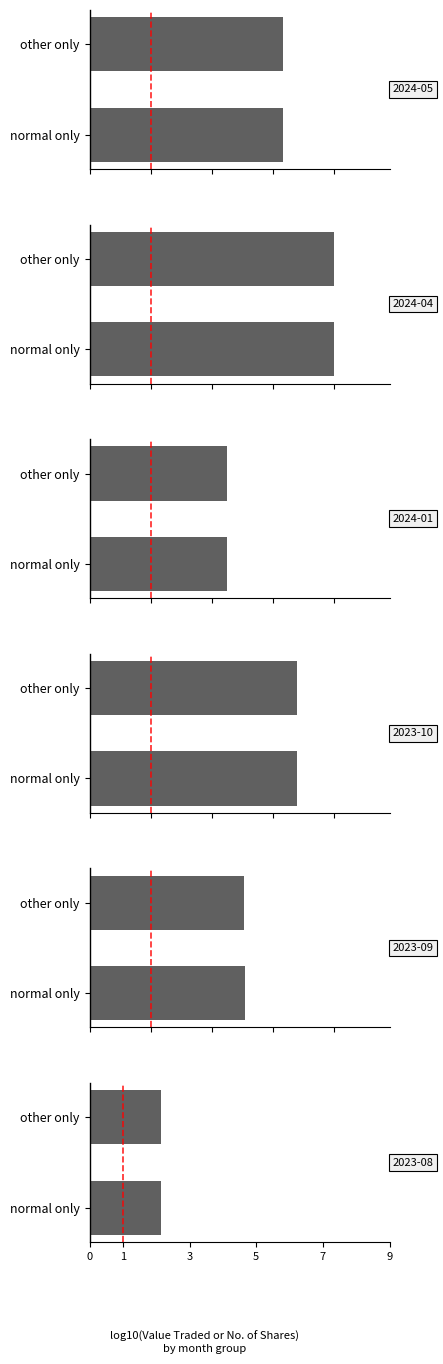

What is the value of the 2nd bar from the left?

3.2